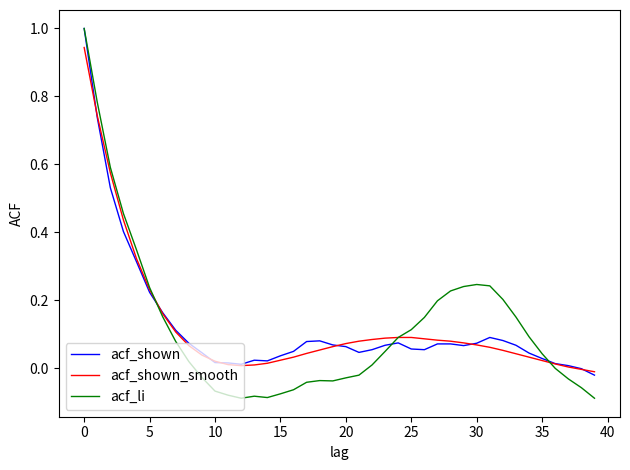

What is the maximum value shown in the chart?

1.0